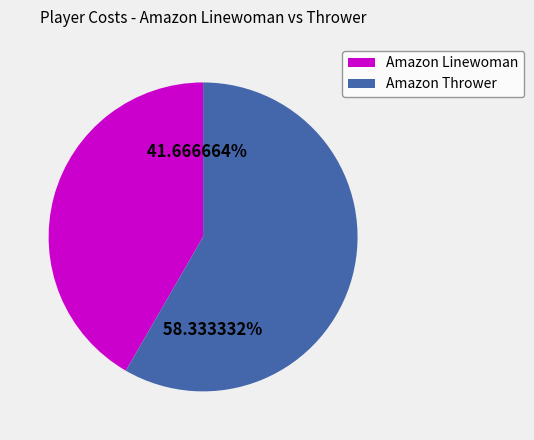

Is there any slice that represents more than half of the pie?

Yes